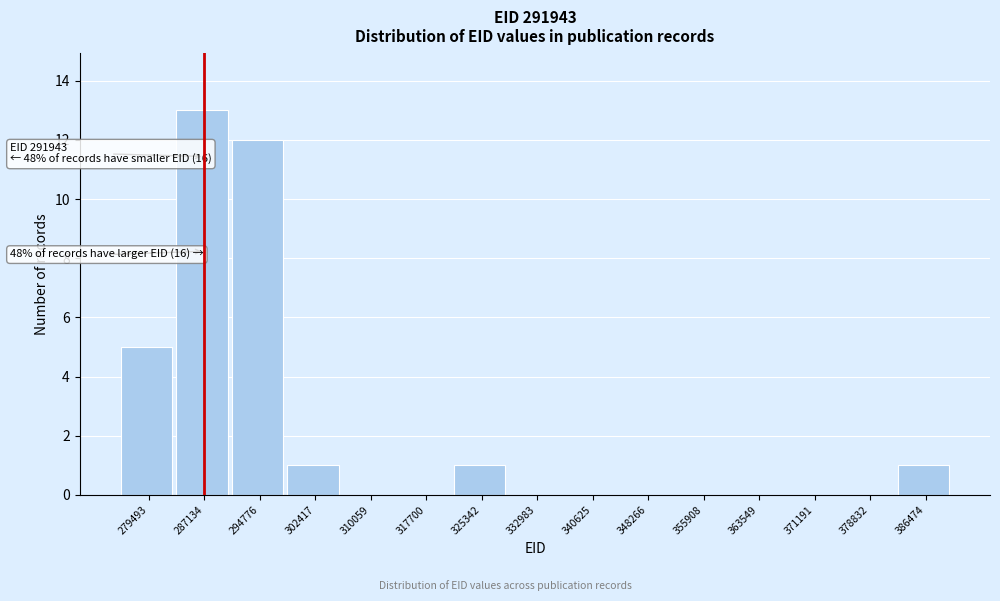

Reading left to right, transcribe all the data shown in this chart.

279493=5	287134=13	294776=12	302417=1	310059=0	317700=0	325342=1	332983=0	340625=0	348266=0	355908=0	363549=0	371191=0	378832=0	386474=1